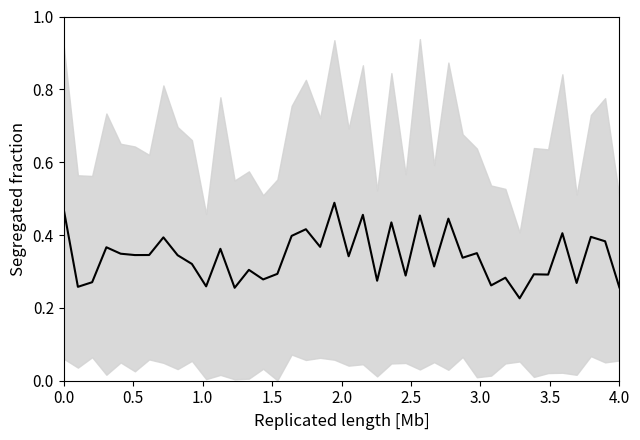

How many values are between 0 and 1?

40